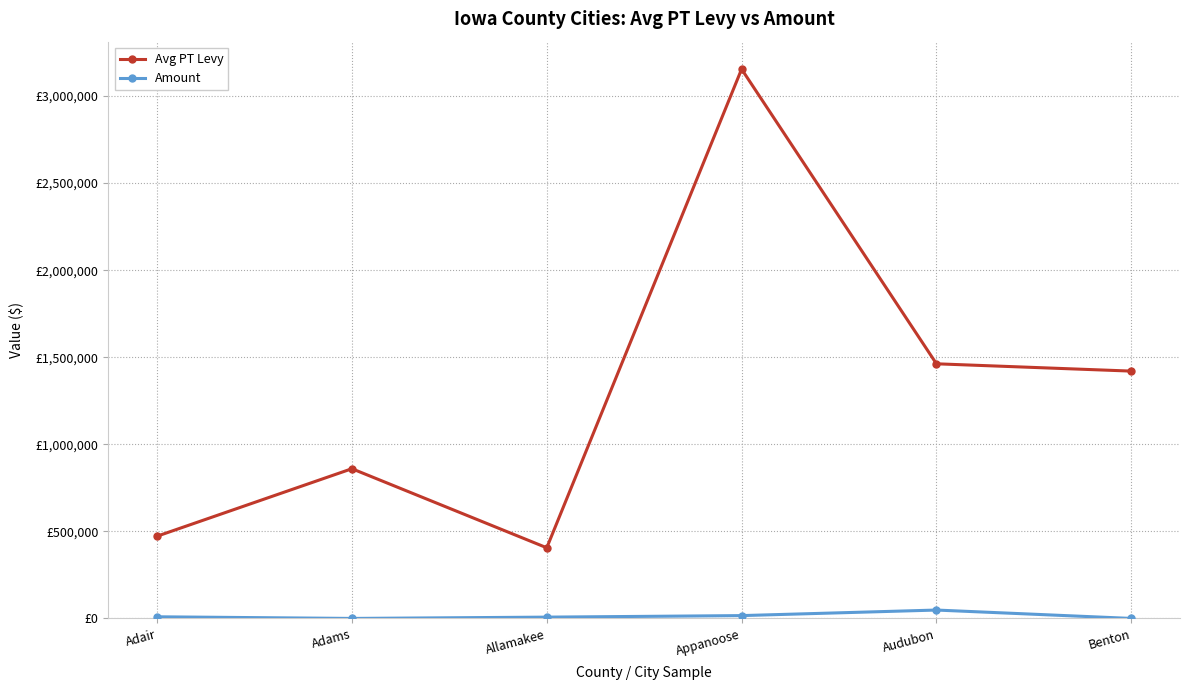

Reading left to right, transcribe all the data shown in this chart.

Avg PT Levy: Adair=472292.0	Adams=859841.0	Allamakee=405762.0	Appanoose=3154602.0	Audubon=1462364.0	Benton=1420400.0
Amount: Adair=9410.5	Adams=0.0	Allamakee=7468.1	Appanoose=16277.9	Audubon=48162.0	Benton=0.0